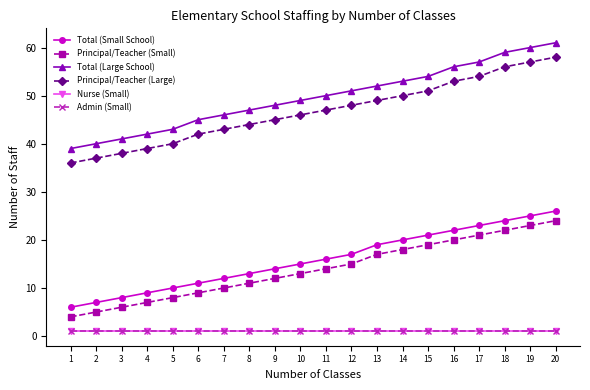

At how many categories does at least one series exceed 1?

20